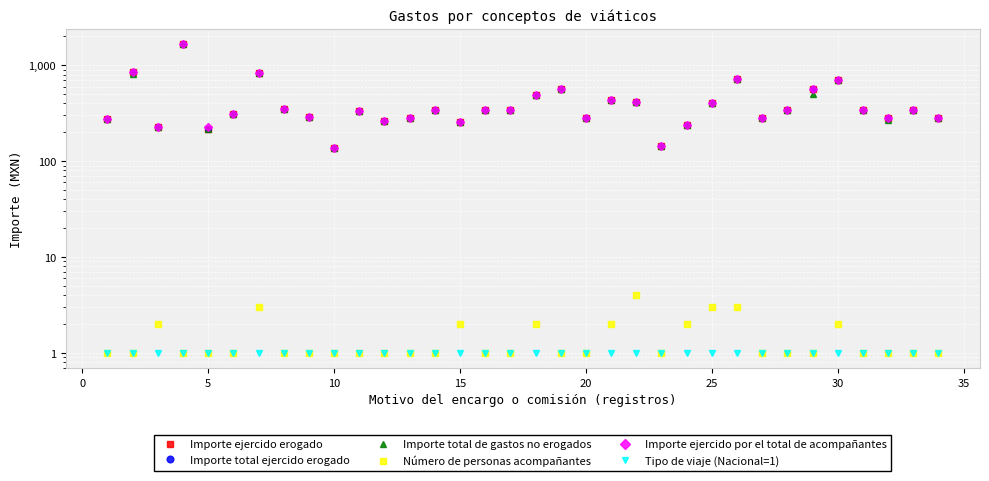

What are all the series names shown in the legend?

Importe ejercido erogado, Importe total ejercido erogado, Importe total de gastos no erogados, Número de personas acompañantes, Importe ejercido por el total de acompañantes, Tipo de viaje (Nacional=1)